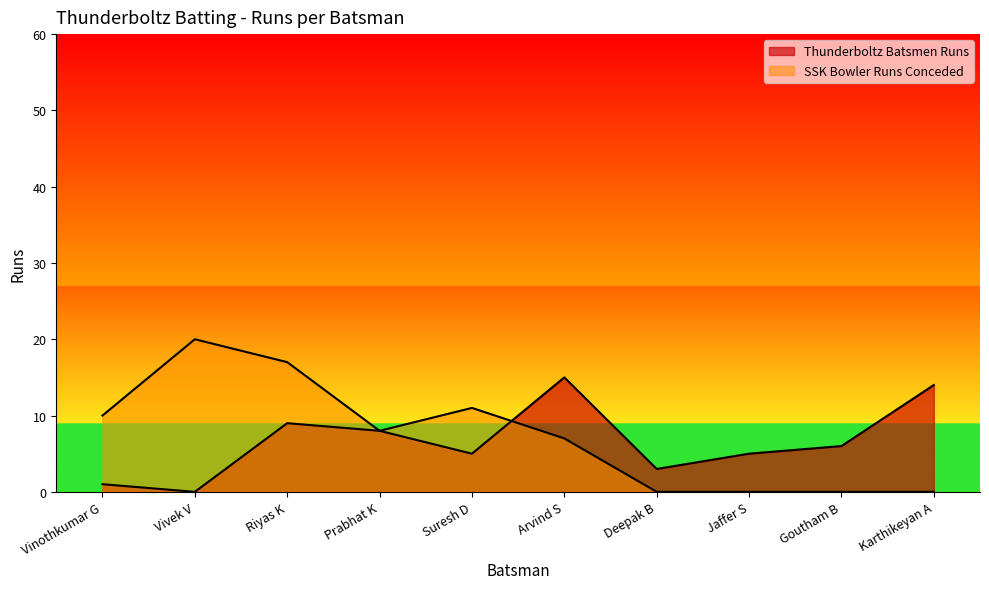

Rank the series by their maximum value, from lowest to highest.

Thunderboltz Batsmen Runs, SSK Bowler Runs Conceded